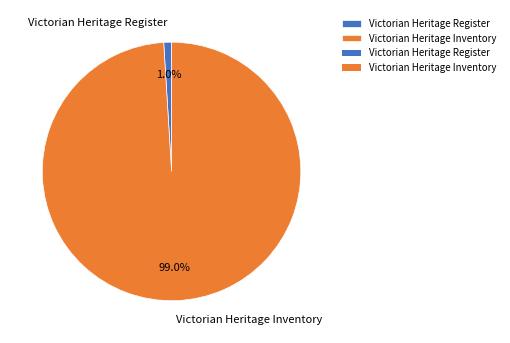

To the nearest percent, what is the difference between the Victorian Heritage Register and Victorian Heritage Inventory slice percentages?

98%